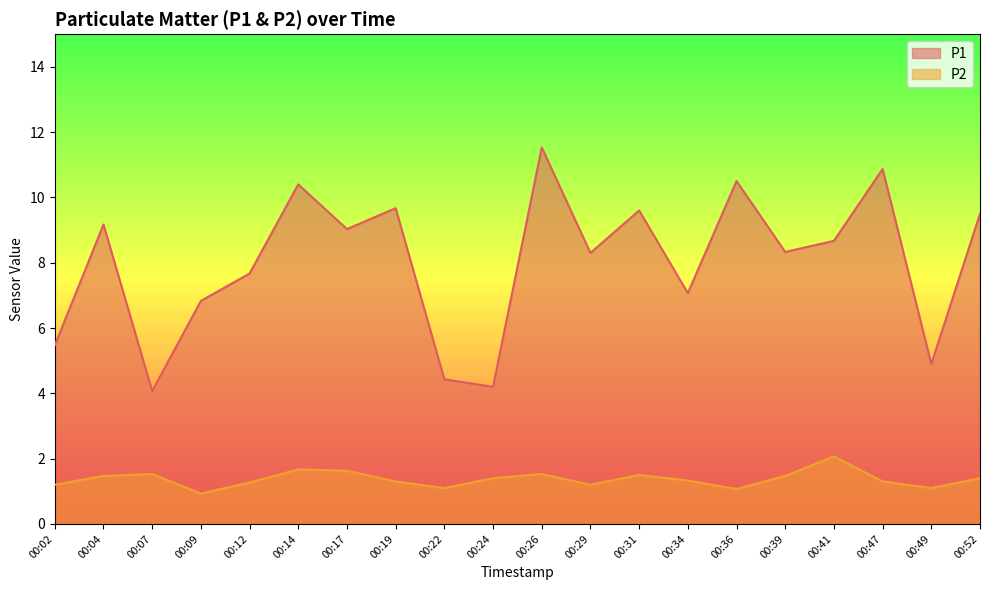

At which category is the sum across all series the highest?

00:26